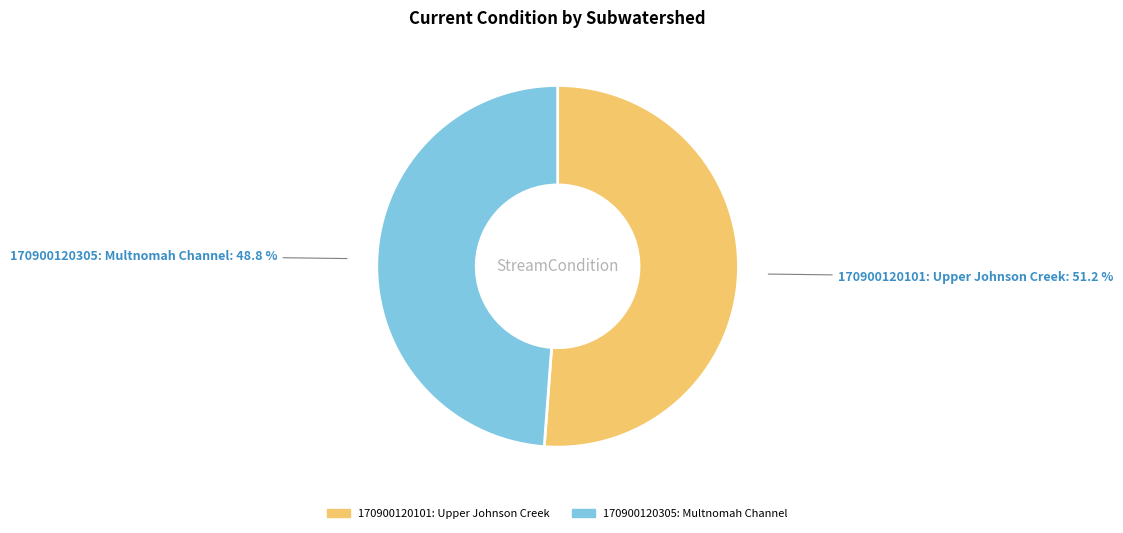

Is it true that 170900120101: Upper Johnson Creek is 51% of the pie?

True